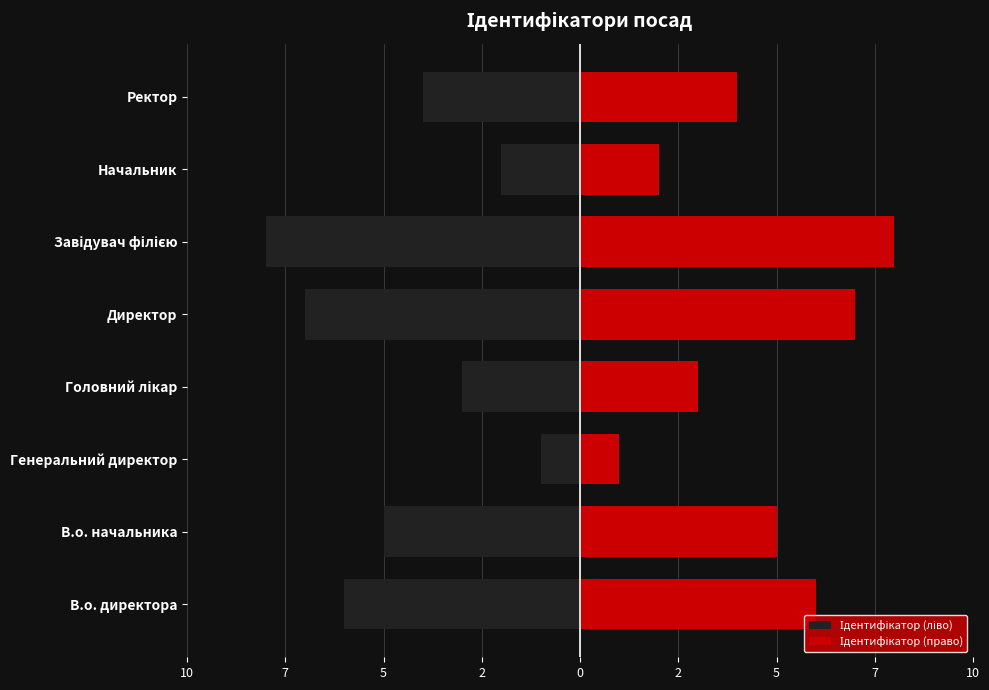

Reading right to left, what are all the values shown in this chart?

Ідентифікатор (ліво): -4	-2	-8	-7	-3	-1	-5	-6
Ідентифікатор (право): 4	2	8	7	3	1	5	6